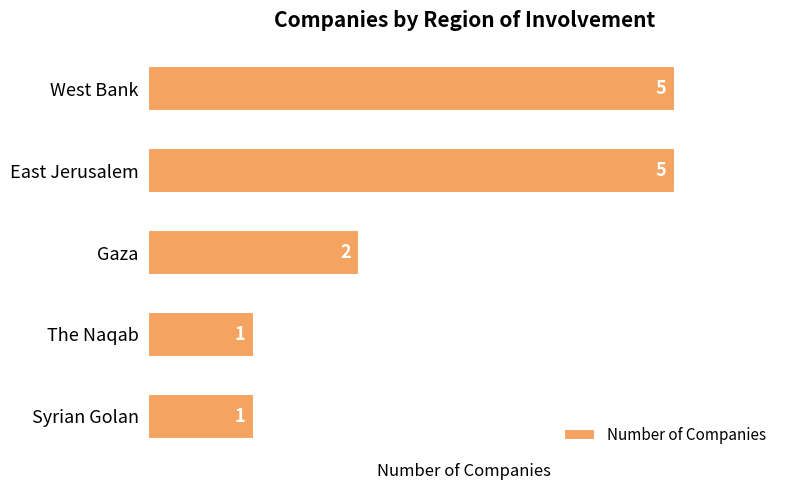

True or false: the data shows 1 at Syrian Golan.

True